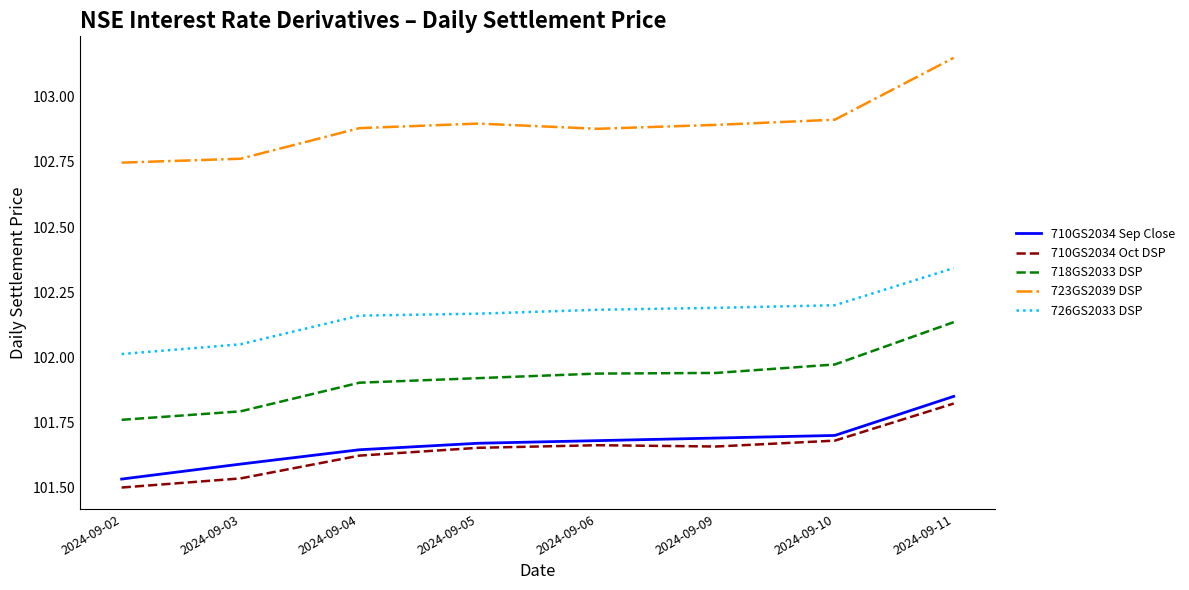

True or false: 723GS2039 DSP and 710GS2034 Oct DSP cross at least once.

False